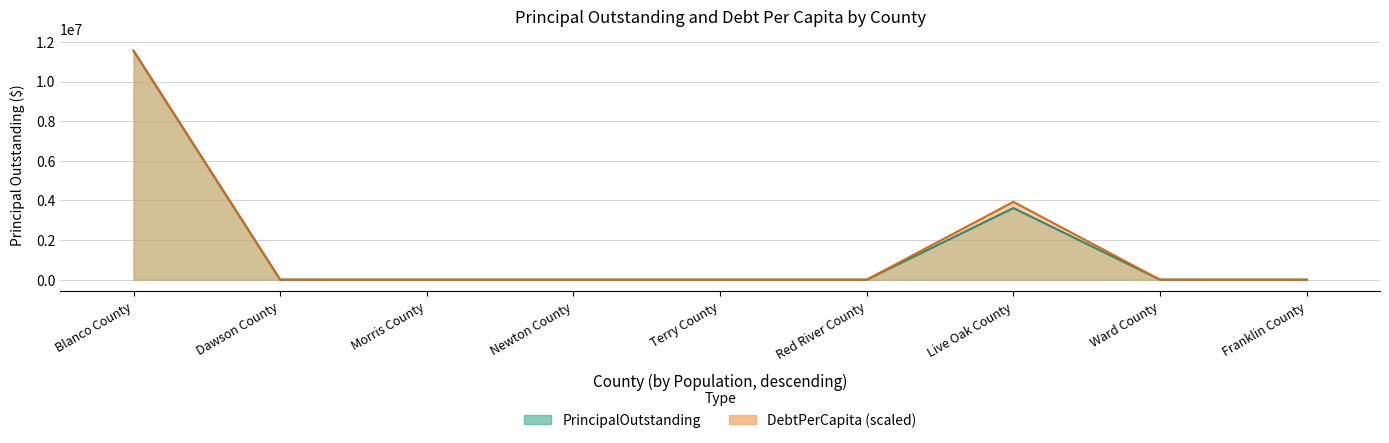

Rank the series by their maximum value, from lowest to highest.

PrincipalOutstanding, DebtPerCapita